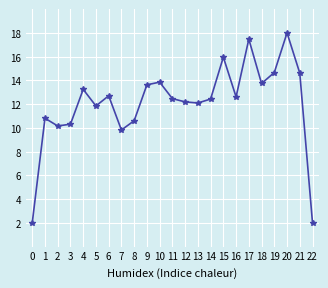

How many interior local valleys (lower than both neighbors) does the data have?

6